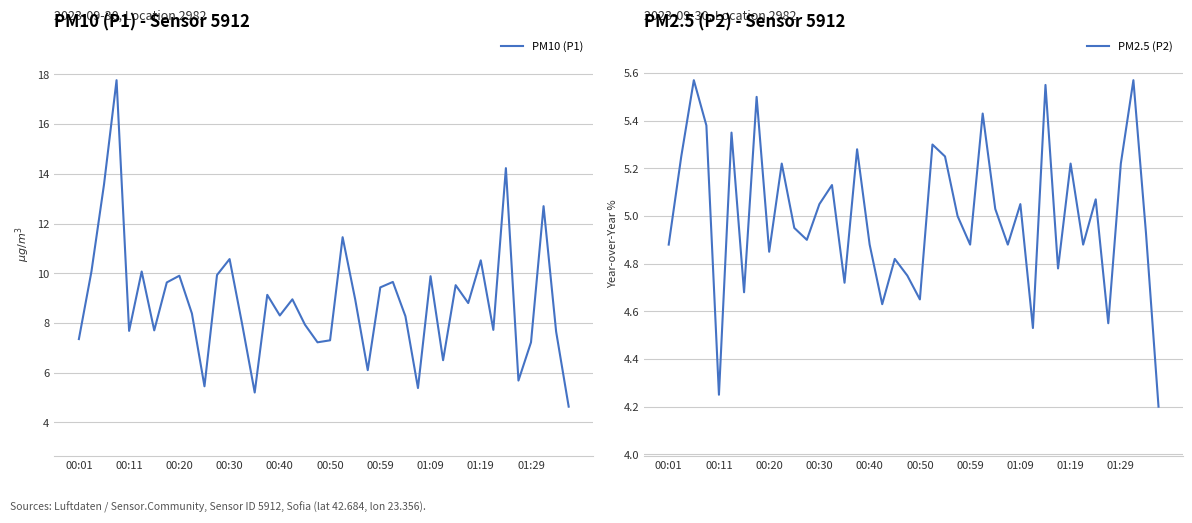

The PM2.5 (P2) series shows 8.4 at 00:30. True or false?

False